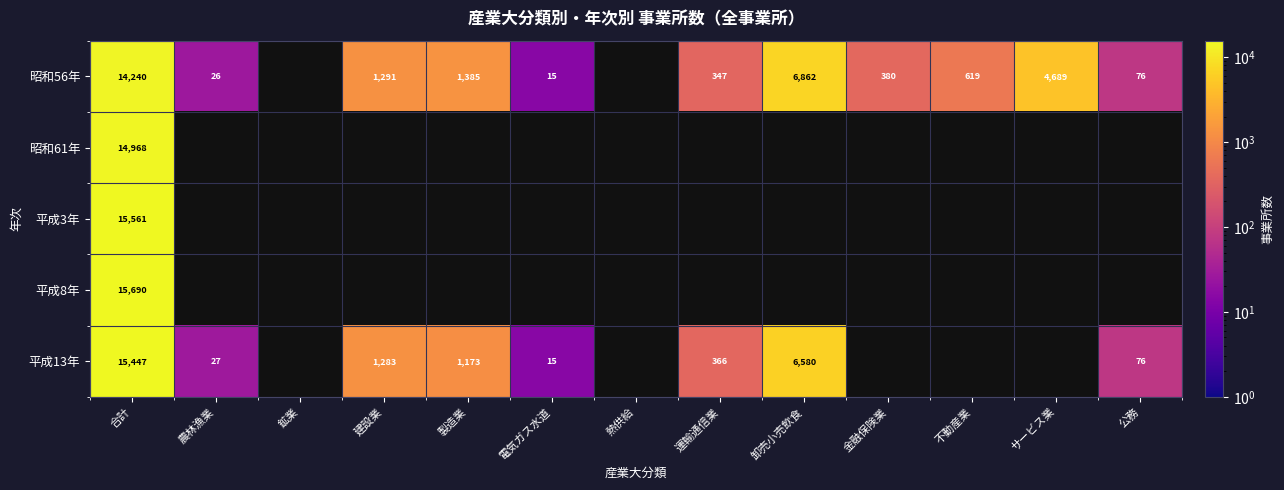

How many series are shown in this chart?

5